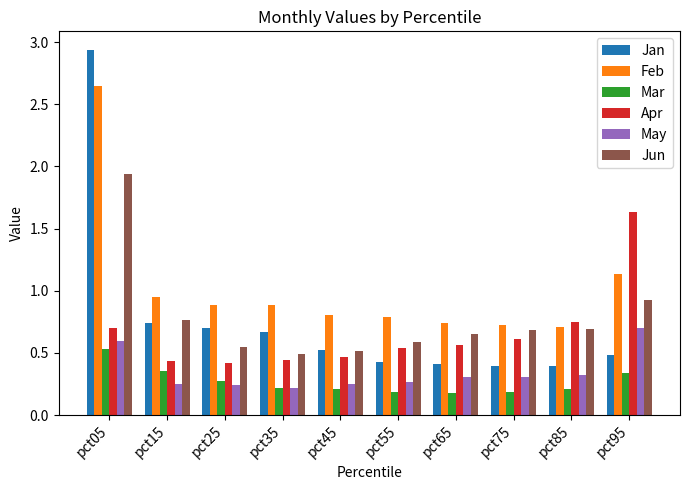

What are all the series names shown in the legend?

Jan, Feb, Mar, Apr, May, Jun